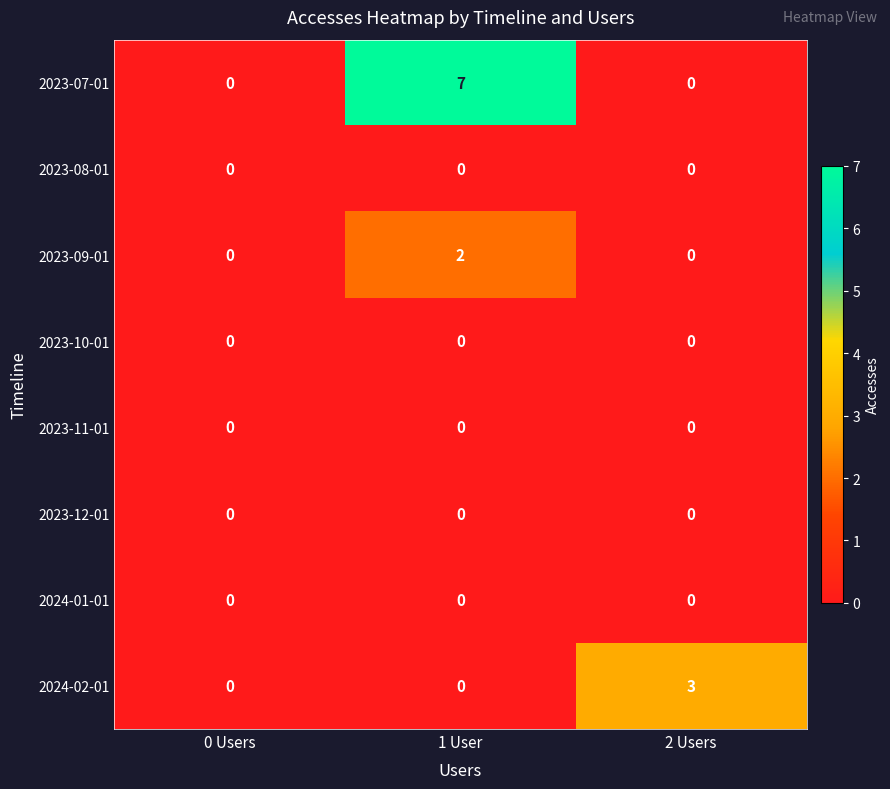

Which series changed the most between 1 User and 2 Users?

2023-07-01